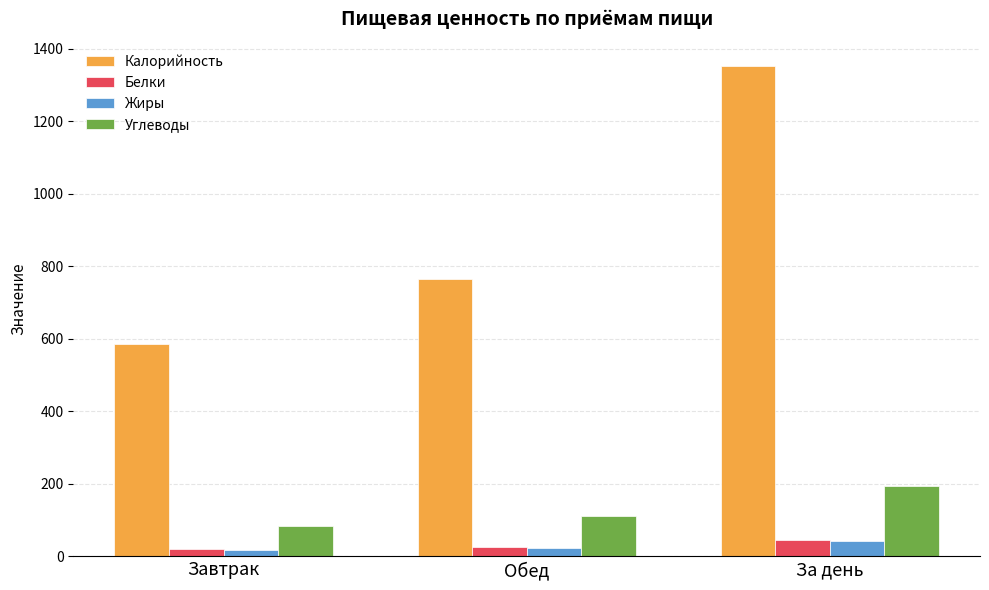

What is the label of the 3rd bar from the left?

За день